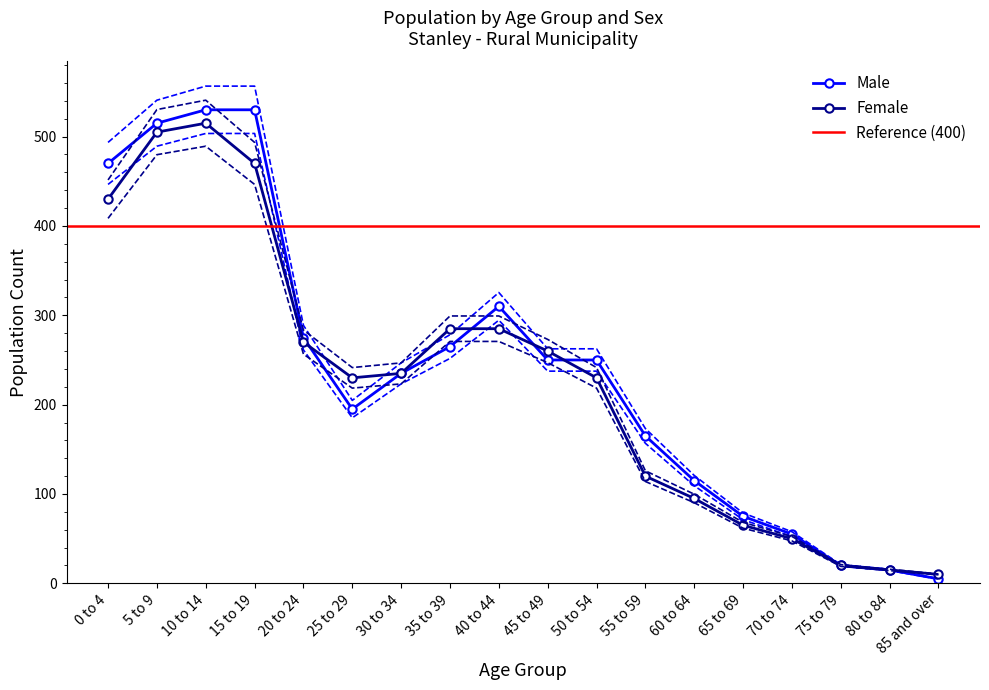

What value does the Female series have at 60 to 64, to the nearest 50?

100